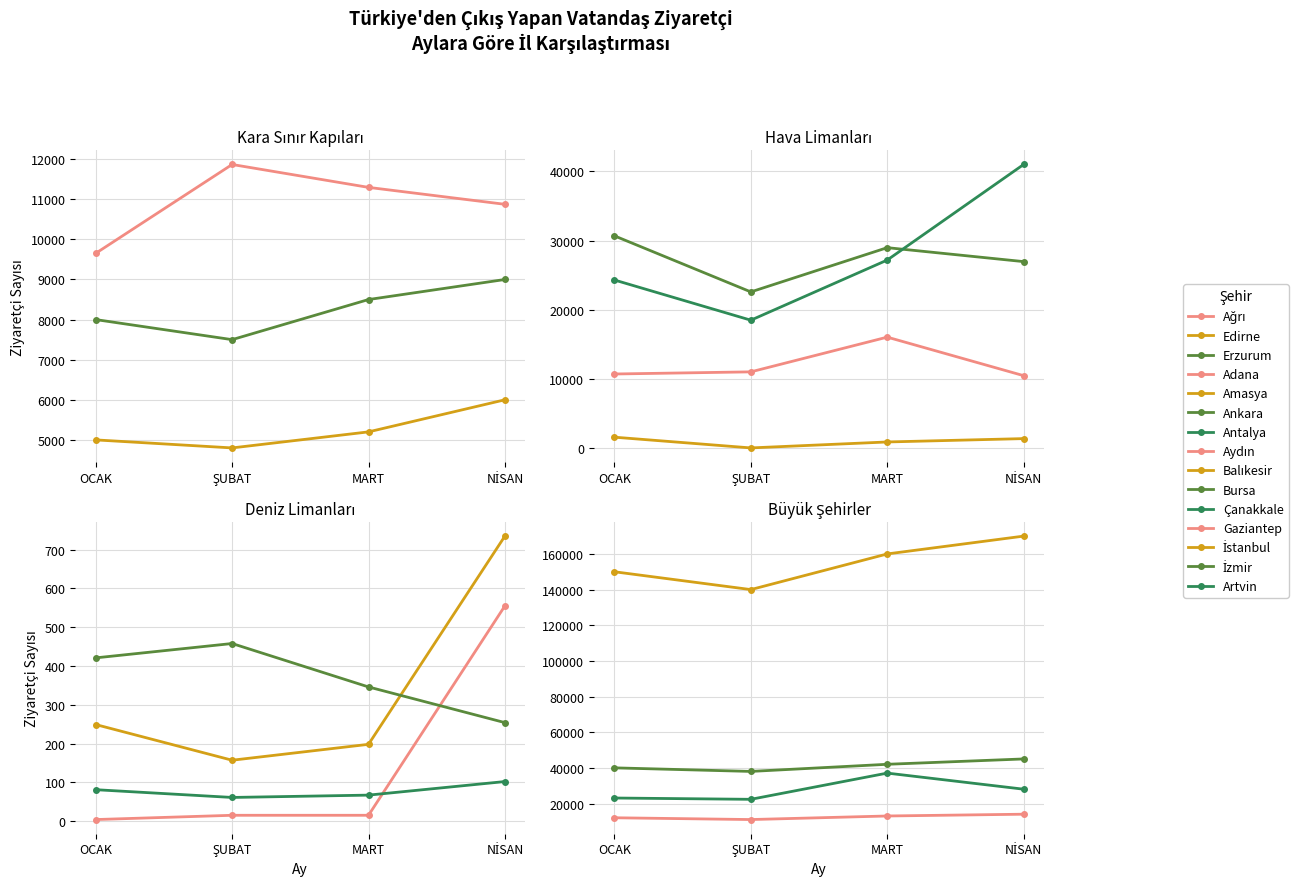

How many interior local valleys does the OCAK series have?

3